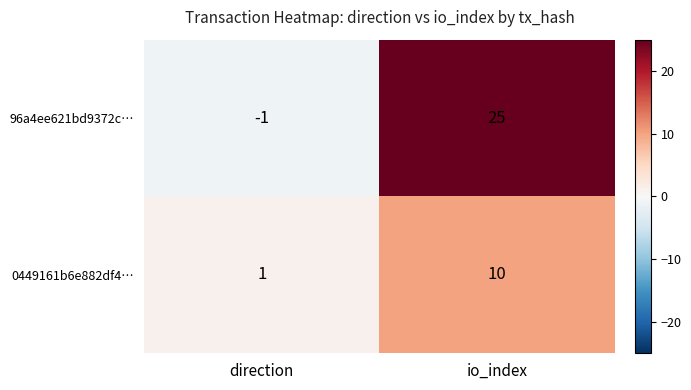

What is the difference between the 96a4ee621bd9372c… values at direction and io_index?

26